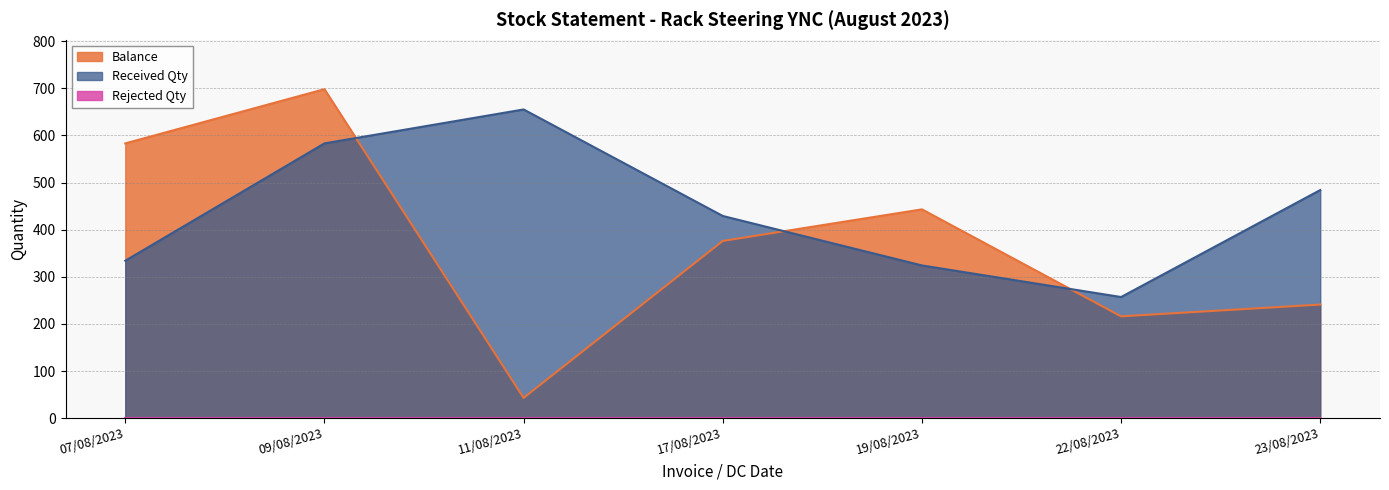

Which series ends up on top after the final intersection of Received Qty and Balance?

Received Qty